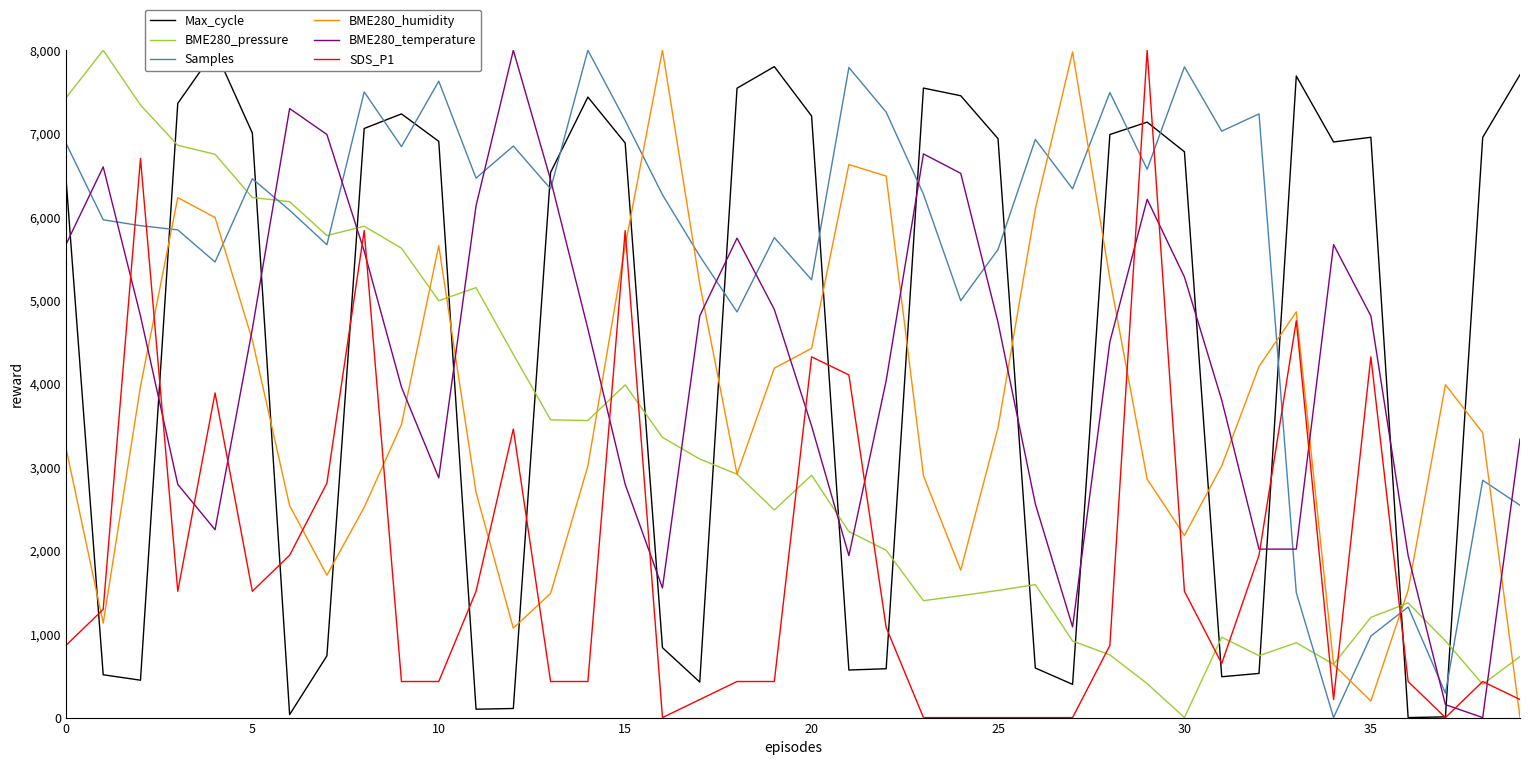

What is the value of the Samples point at the 3rd from the left?

5896.6